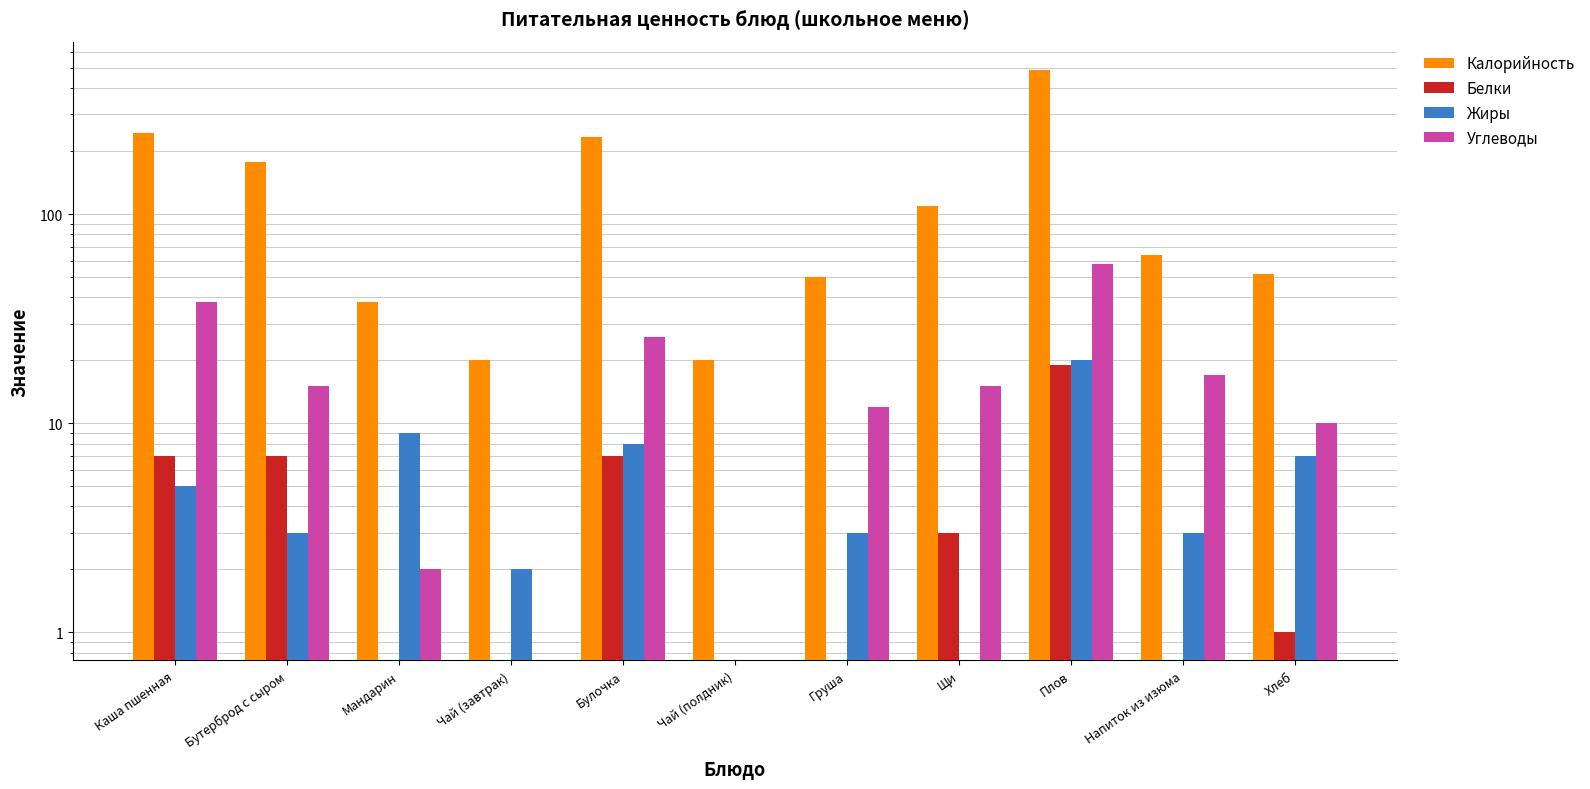

Rank the series at Каша пшенная from lowest to highest value.

Жиры, Белки, Углеводы, Калорийность